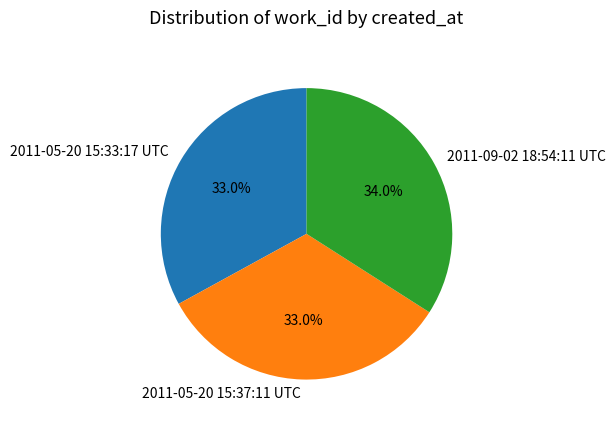

To the nearest percent, what percentage of the pie is 2011-05-20 15:37:11 UTC?

33%